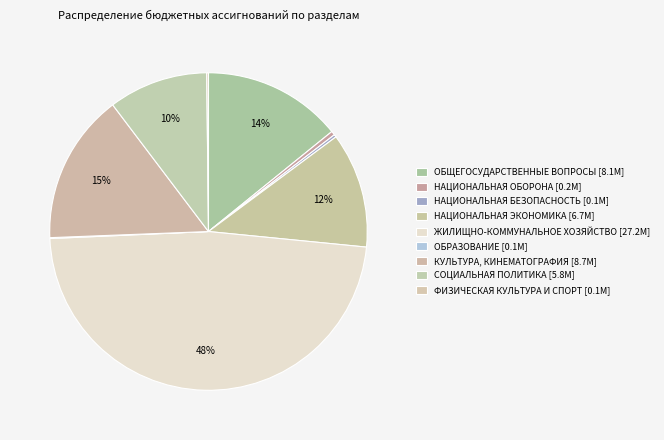

To the nearest percent, what percentage of the pie is СОЦИАЛЬНАЯ ПОЛИТИКА?

10%